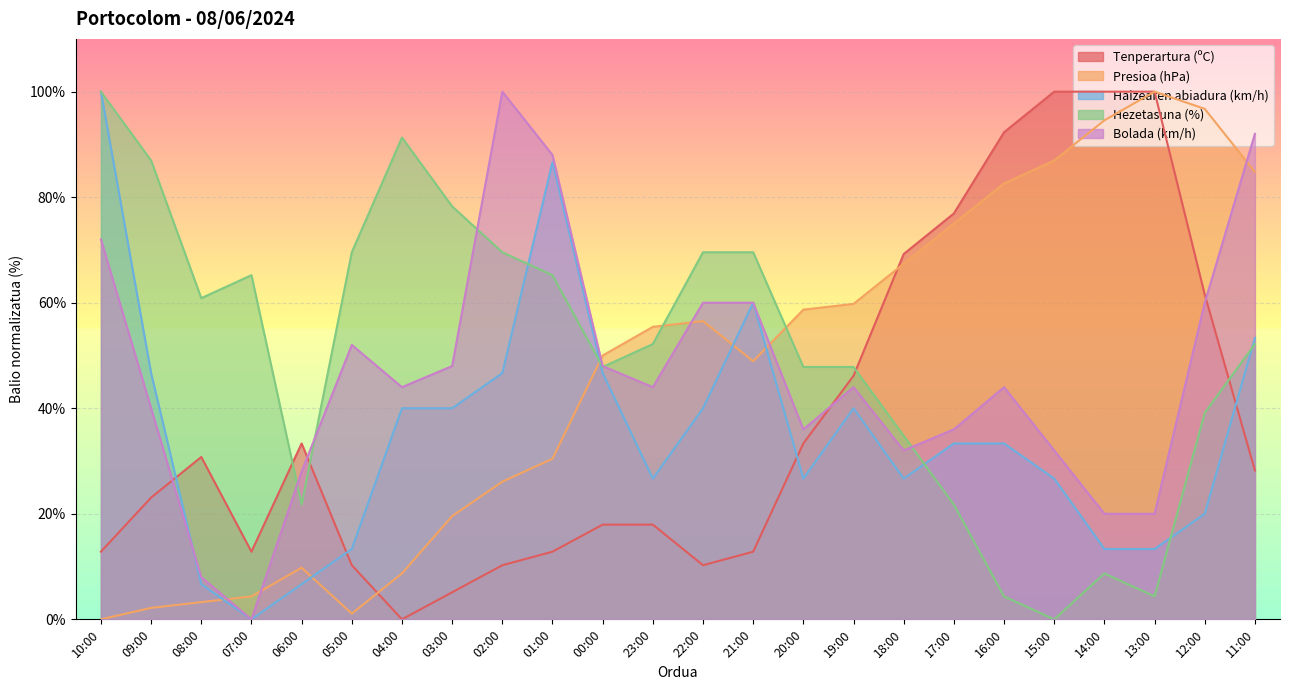

Reading left to right, extract all data points from this chart.

Tenperartura (ºC): 12.8	23.1	30.8	12.8	33.3	10.3	0.0	5.1	10.3	12.8	17.9	17.9	10.3	12.8	33.3	46.2	69.2	76.9	92.3	100.0	100.0	100.0	61.5	28.2
Presioa (hPa): 0.0	2.2	3.3	4.3	9.8	1.1	8.7	19.6	26.1	30.4	50.0	55.4	56.5	48.9	58.7	59.8	67.4	75.0	82.6	87.0	94.6	100.0	96.7	84.8
Haizearen abiadura (km/h): 100.0	46.7	6.7	0.0	6.7	13.3	40.0	40.0	46.7	86.7	46.7	26.7	40.0	60.0	26.7	40.0	26.7	33.3	33.3	26.7	13.3	13.3	20.0	53.3
Hezetasuna (%): 100.0	87.0	60.9	65.2	21.7	69.6	91.3	78.3	69.6	65.2	47.8	52.2	69.6	69.6	47.8	47.8	34.8	21.7	4.3	0.0	8.7	4.3	39.1	52.2
Bolada (km/h): 72.0	40.0	8.0	0.0	28.0	52.0	44.0	48.0	100.0	88.0	48.0	44.0	60.0	60.0	36.0	44.0	32.0	36.0	44.0	32.0	20.0	20.0	60.0	92.0